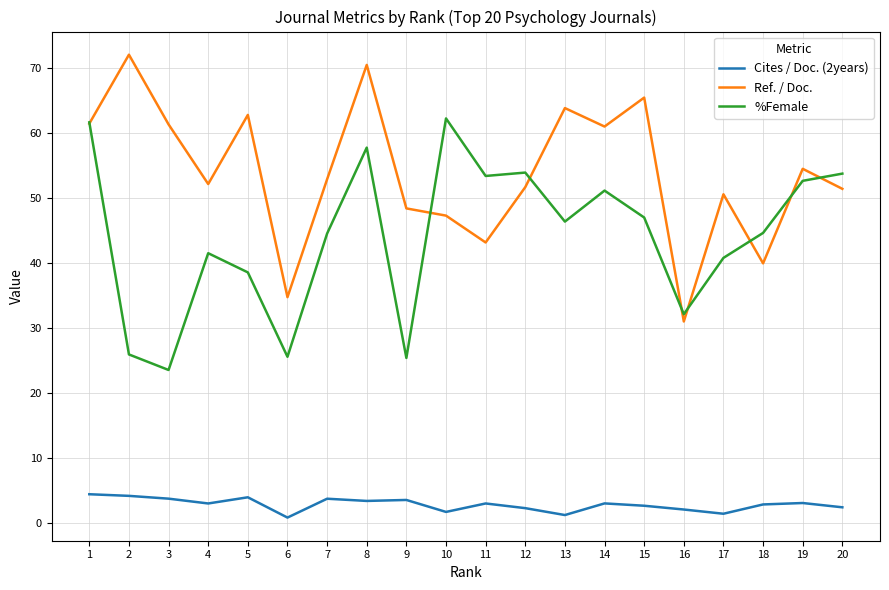

Rank the series by their maximum value, from lowest to highest.

Cites / Doc. (2years), %Female, Ref. / Doc.